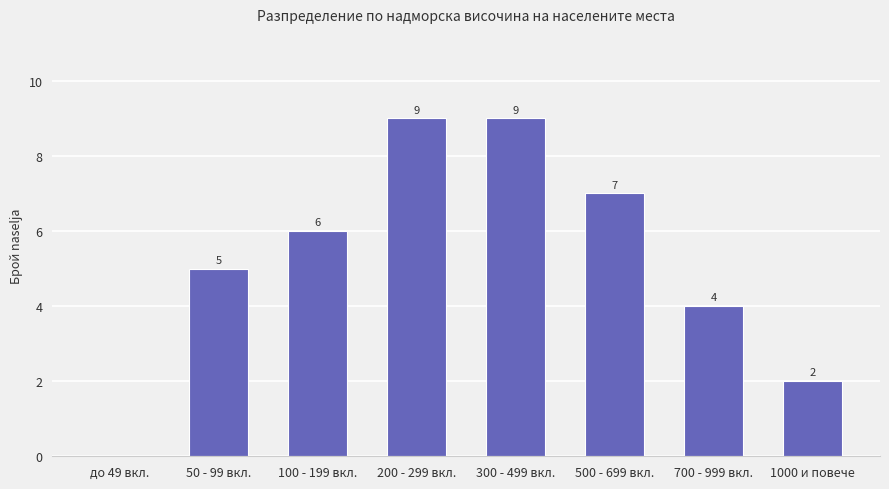

What is the sum of the values at 50 - 99 вкл. and 1000 и повече?

7